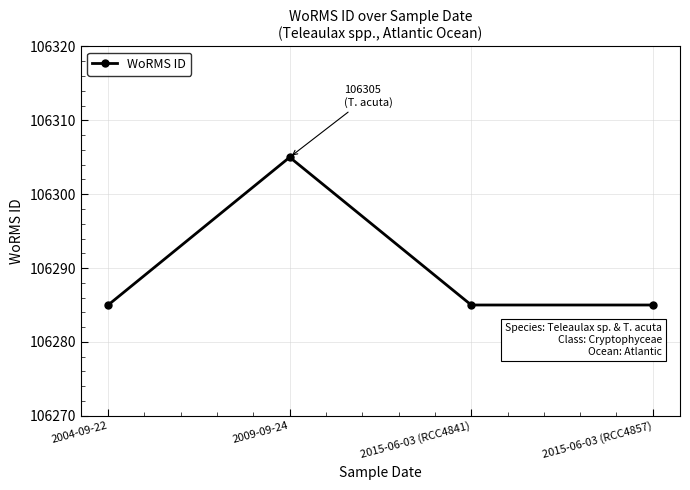

What is the label of the 4th point from the left?

2015-06-03 (RCC4857)